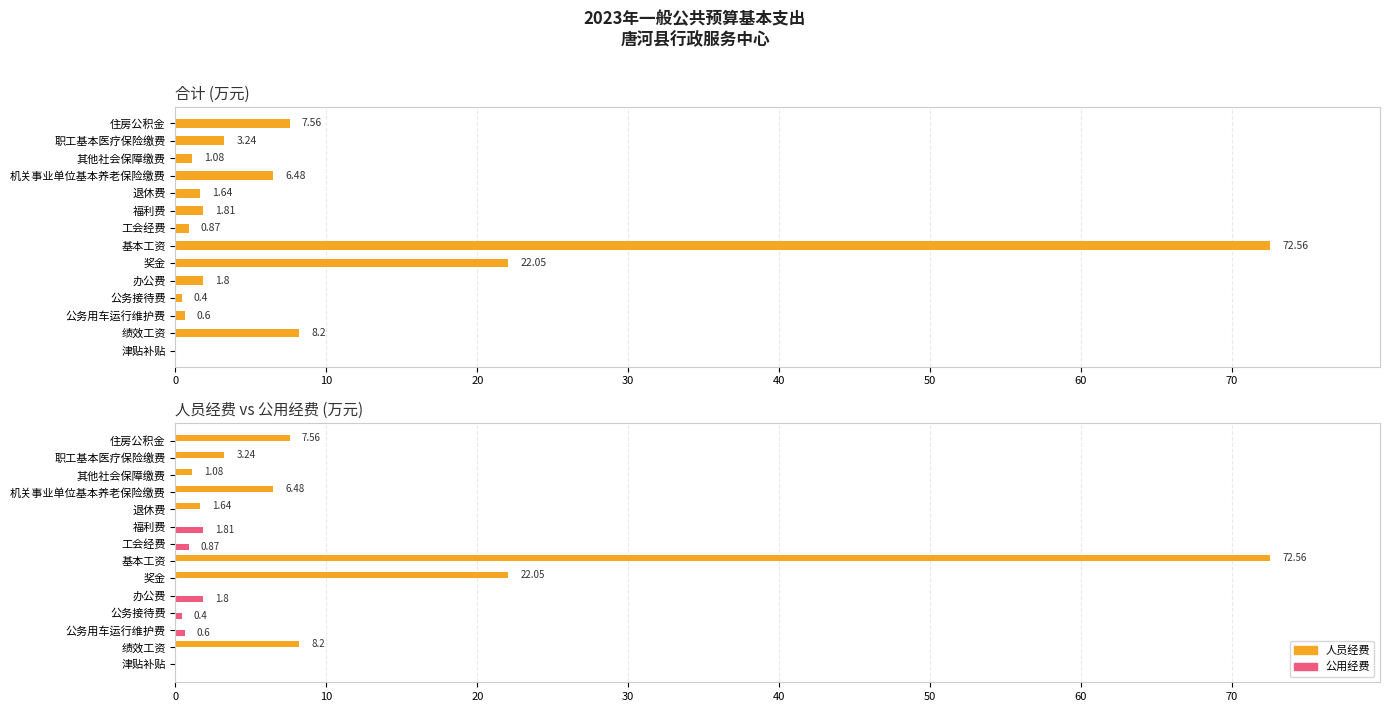

Rank the series at 绩效工资 from highest to lowest value.

合计, 人员经费, 公用经费